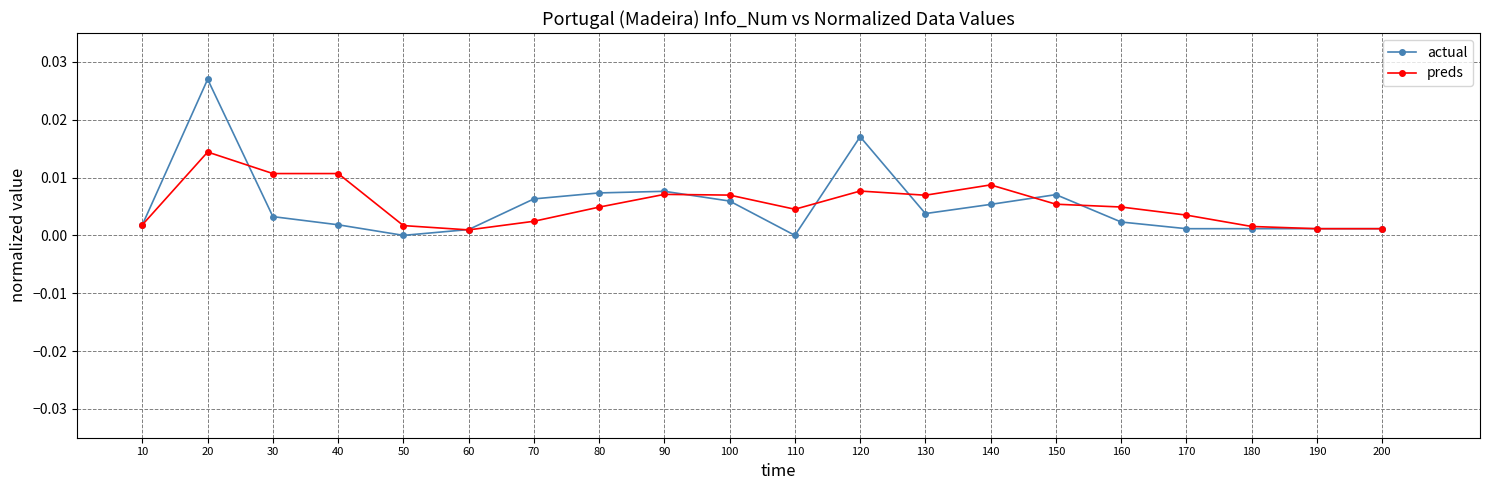

Which series has the largest range (max minus min)?

actual